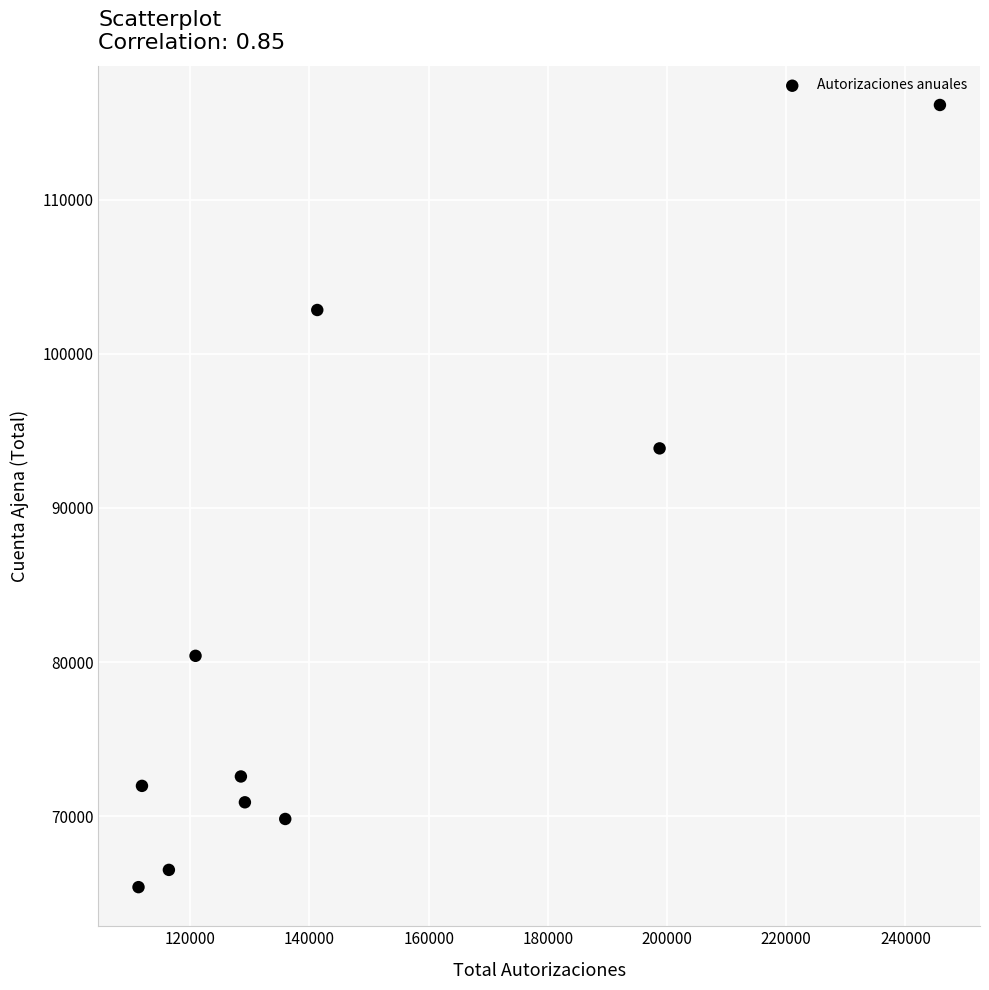

What is the range of X values (max minus min)?

134463